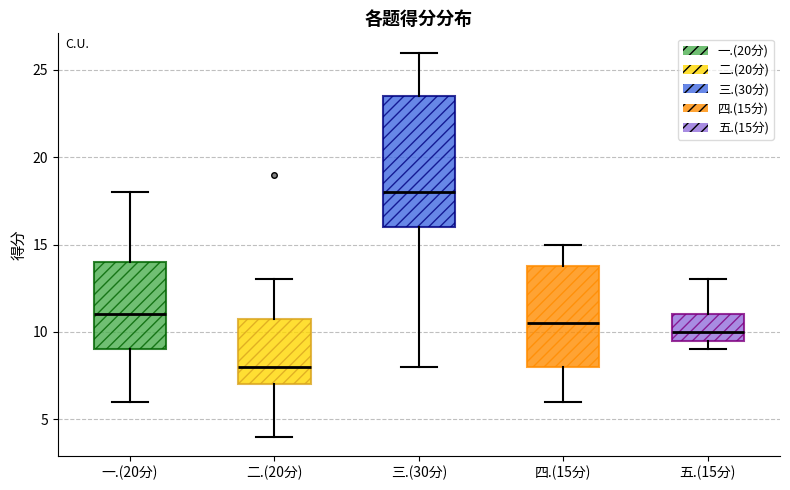

Where does the median line of the box for 四.(15分) sit on the y-axis? The values are not printed on the chart, so give them approximately, as read against the axis.

10.5